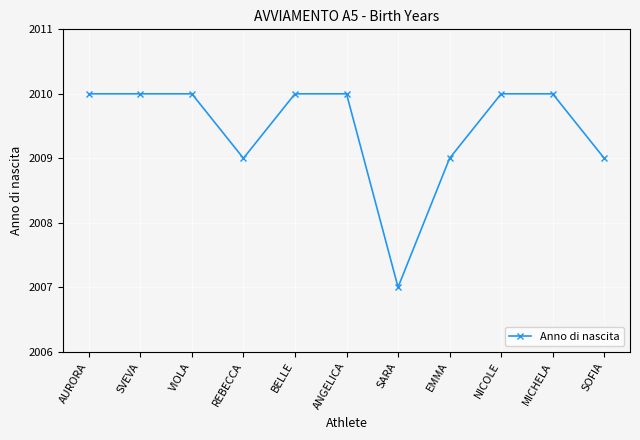

What is the difference between the maximum and minimum values?

3